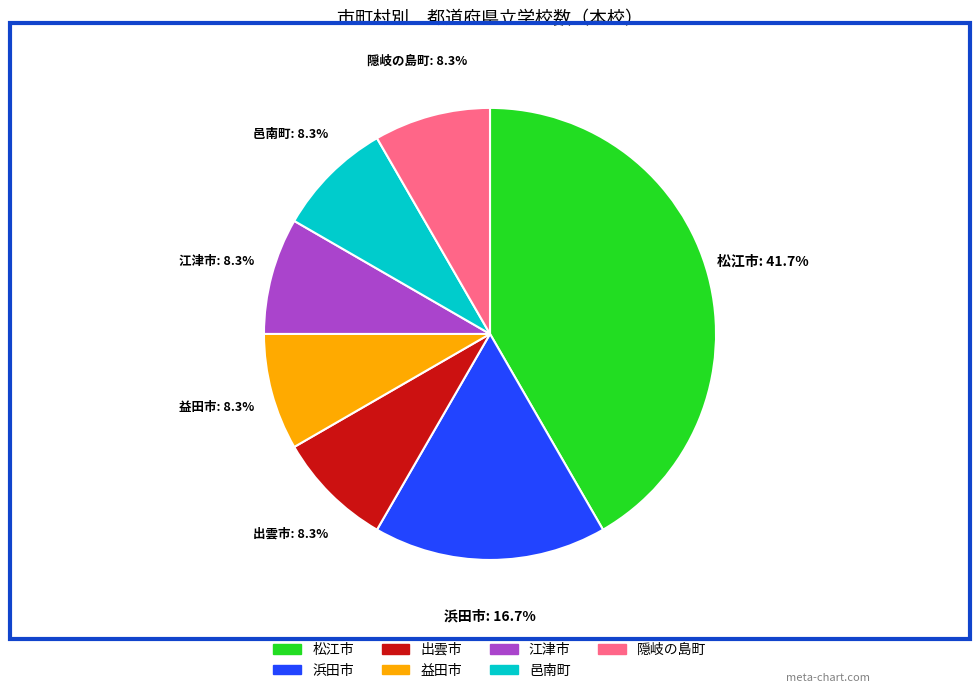

How many slices are in this pie chart?

7